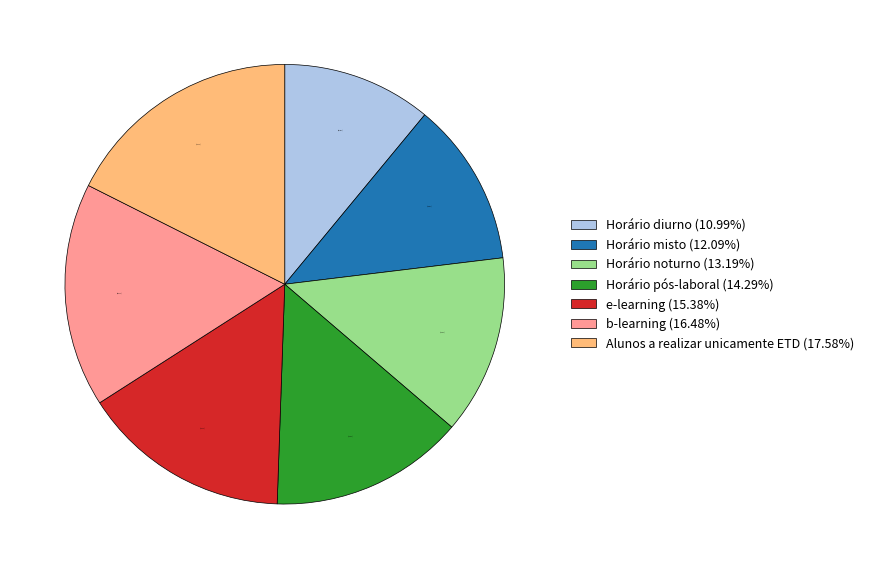

Which category has the biggest portion of the pie?

Alunos a realizar unicamente ETD